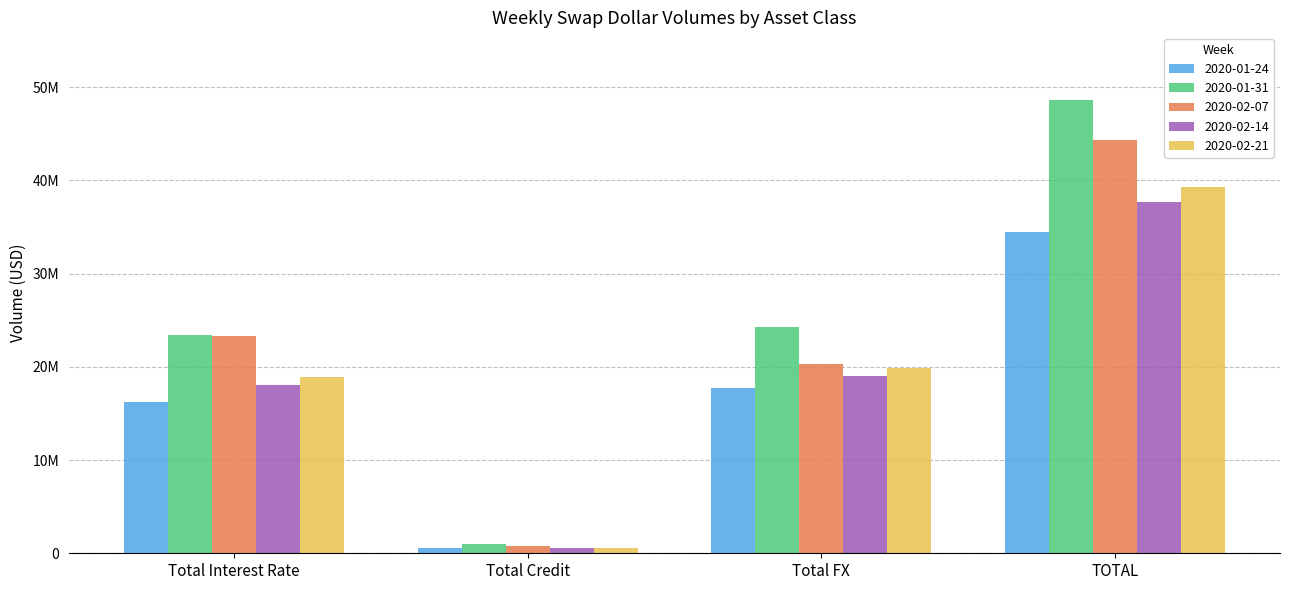

Which series has the largest total across all categories?

2020-01-31